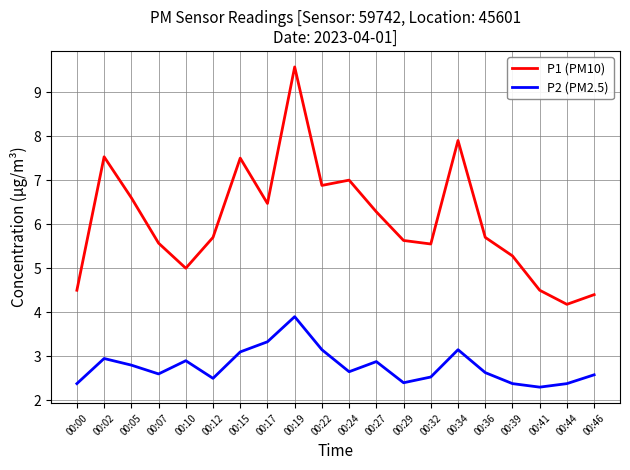

Is the value of P1 (PM10) at 00:00 greater than the value of P2 (PM2.5) at 00:02?

Yes